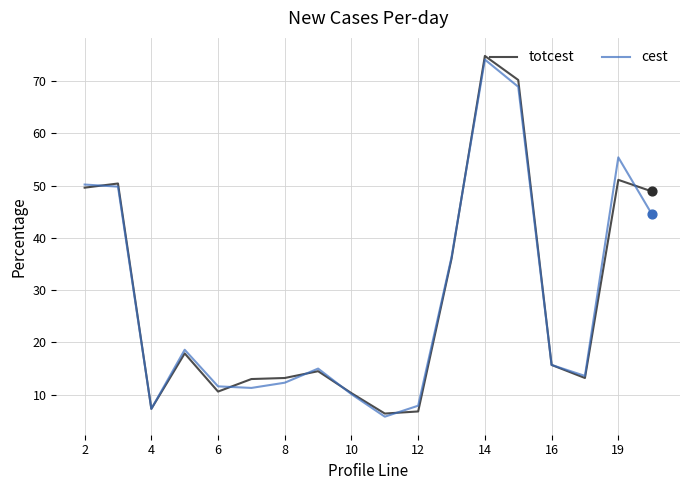

What are all the series names shown in the legend?

totcest, cest